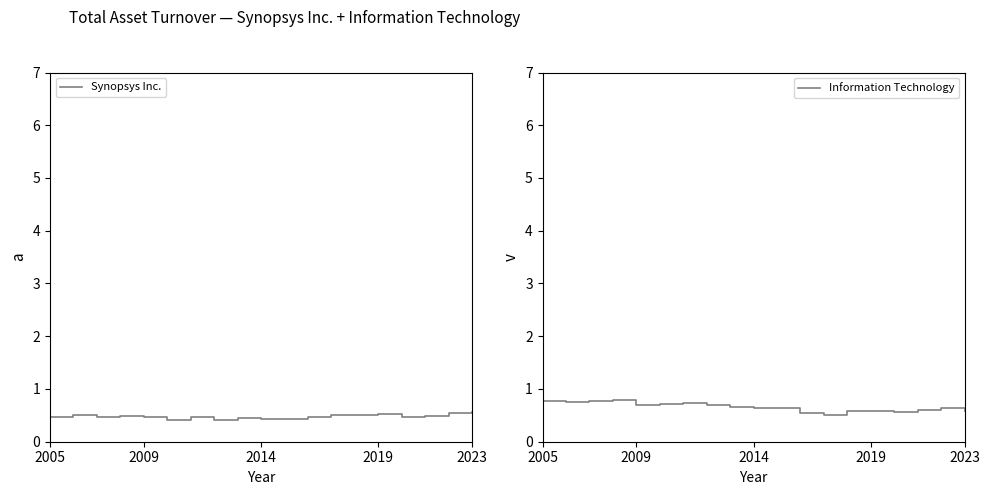

Rank the series by their maximum value, from highest to lowest.

Information Technology, Synopsys Inc.